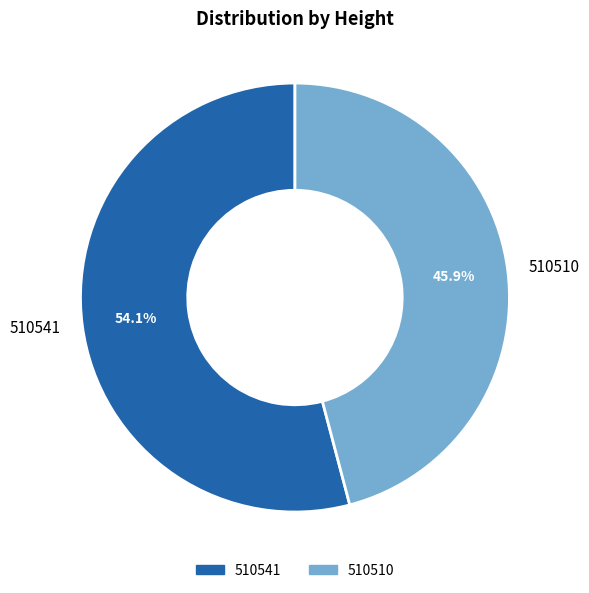

To the nearest percent, what is the average slice percentage?

50%